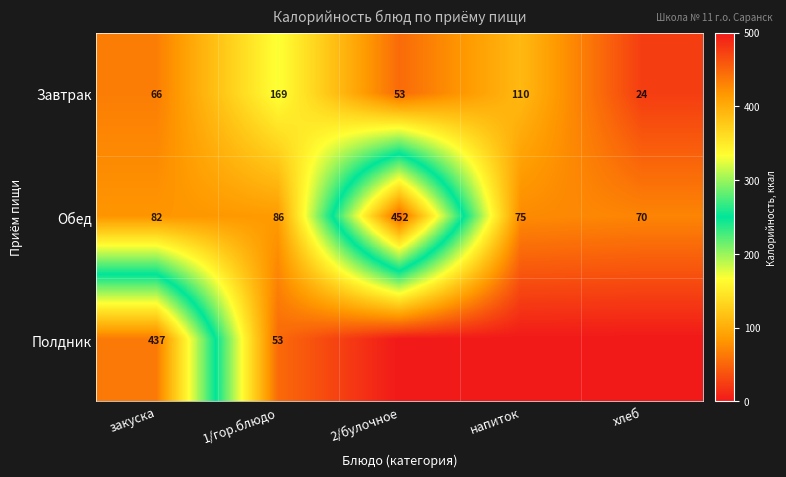

The value of Завтрак at 2/булочное is 14.3. True or false?

False